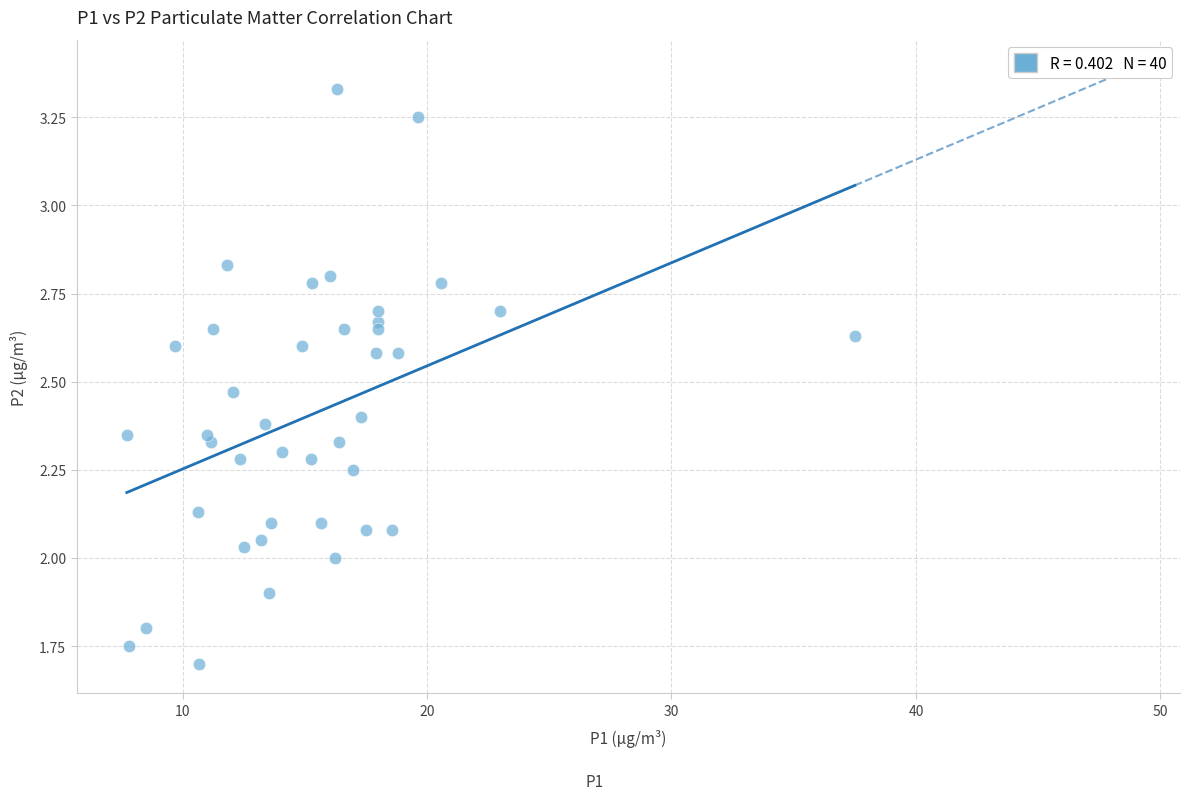

What is the range of X values (max minus min)?

29.8